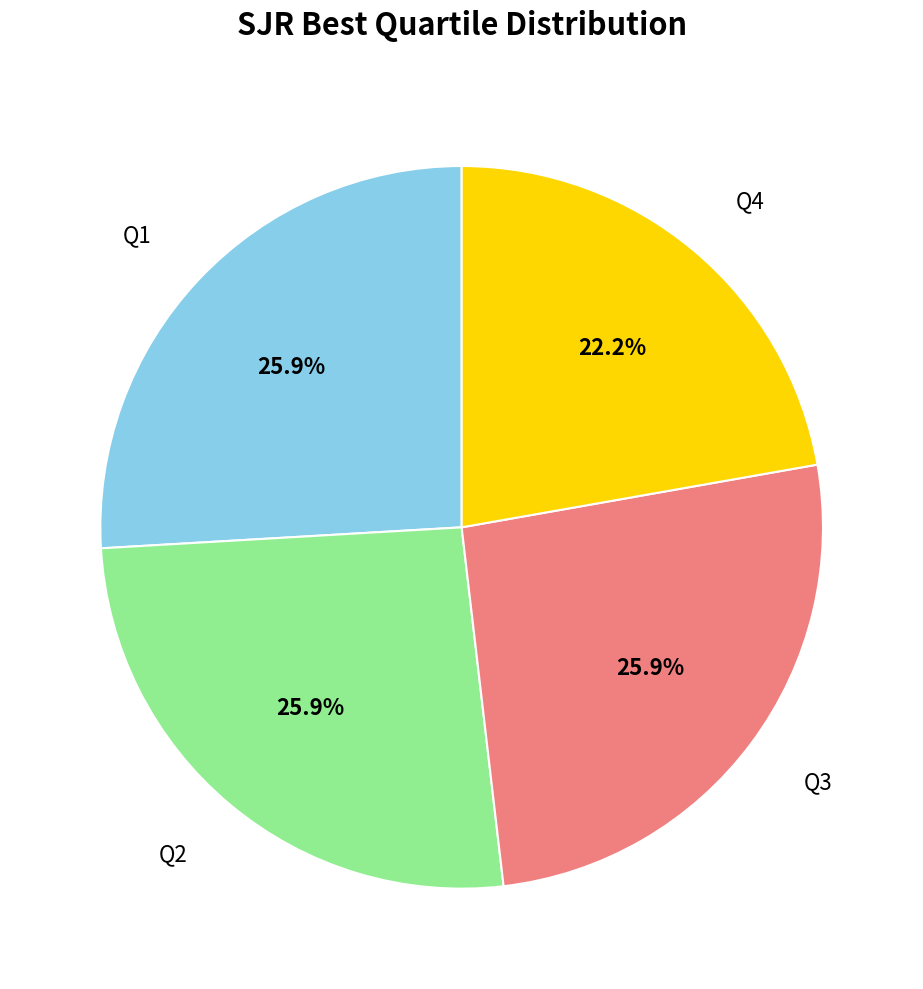

Does any single category account for the majority?

No